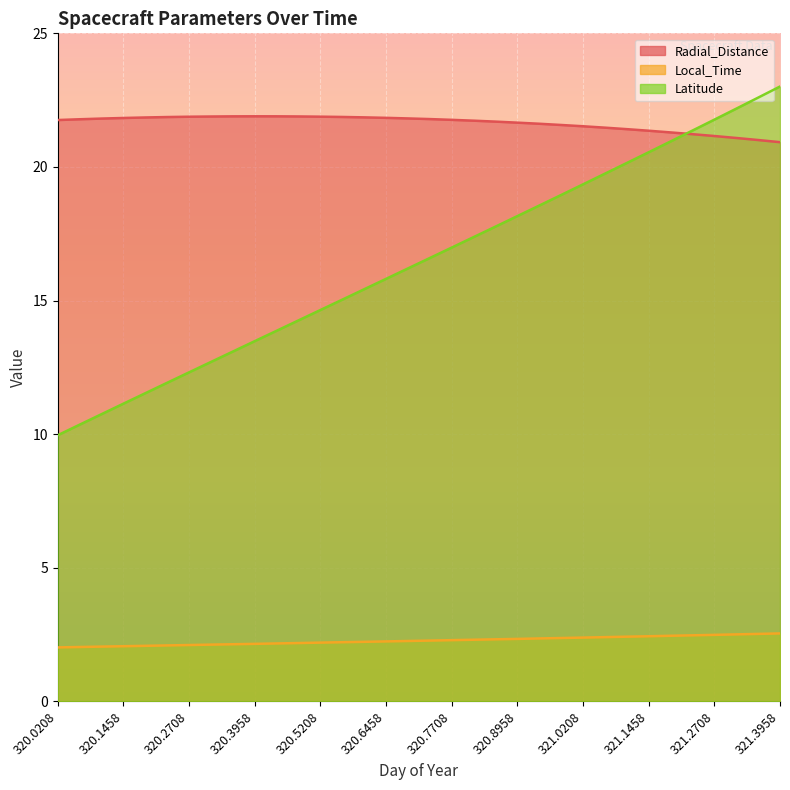

Is it true that Local_Time equals 0.7 at 321.2292?

False